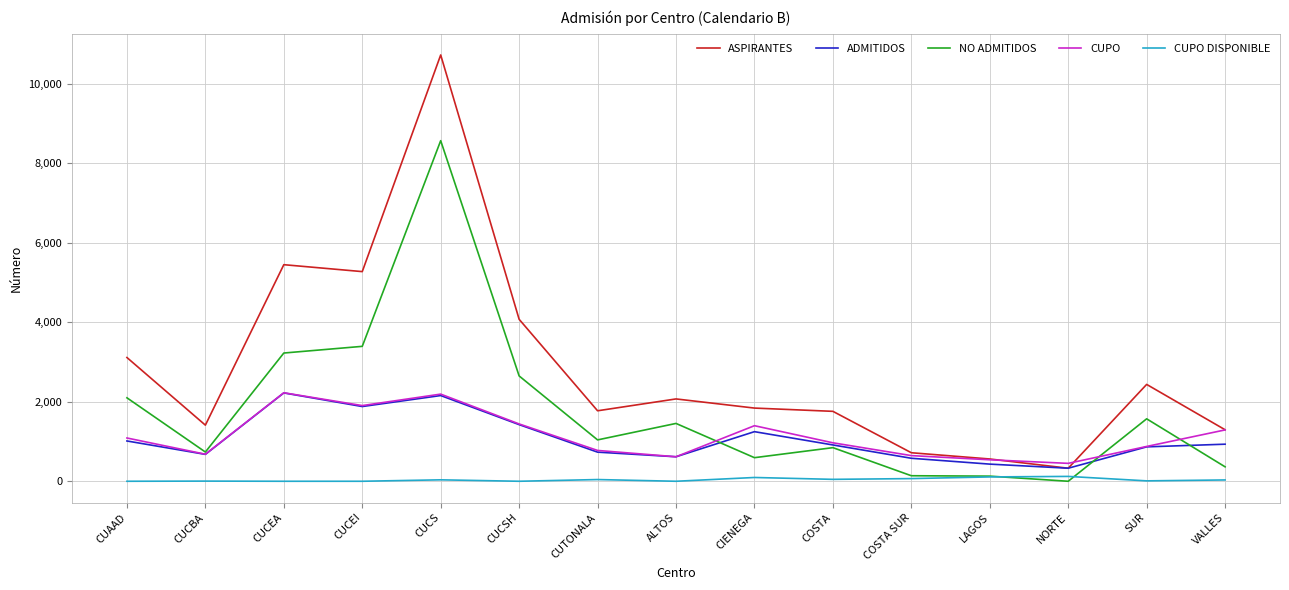

What is the greatest value displayed?

10718